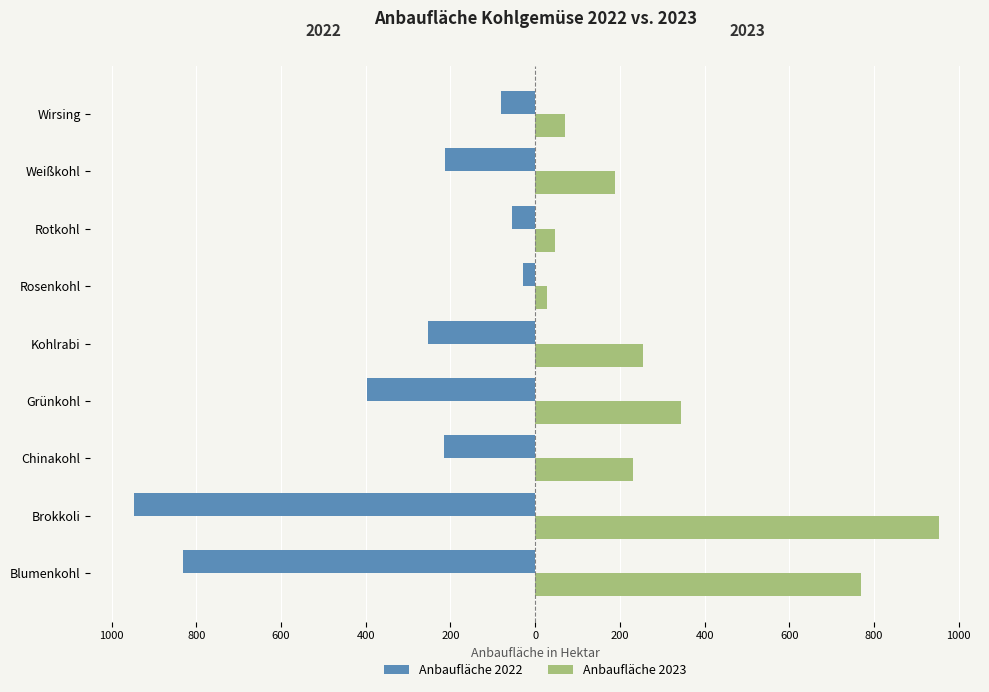

What is the difference between the maximum and minimum values in the Anbaufläche 2023 series?

923.9